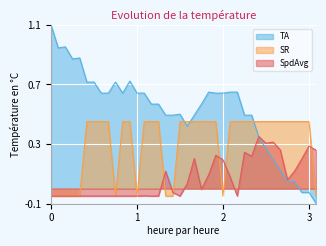

At which category does SpdAvg reach its first local valley?

00:18